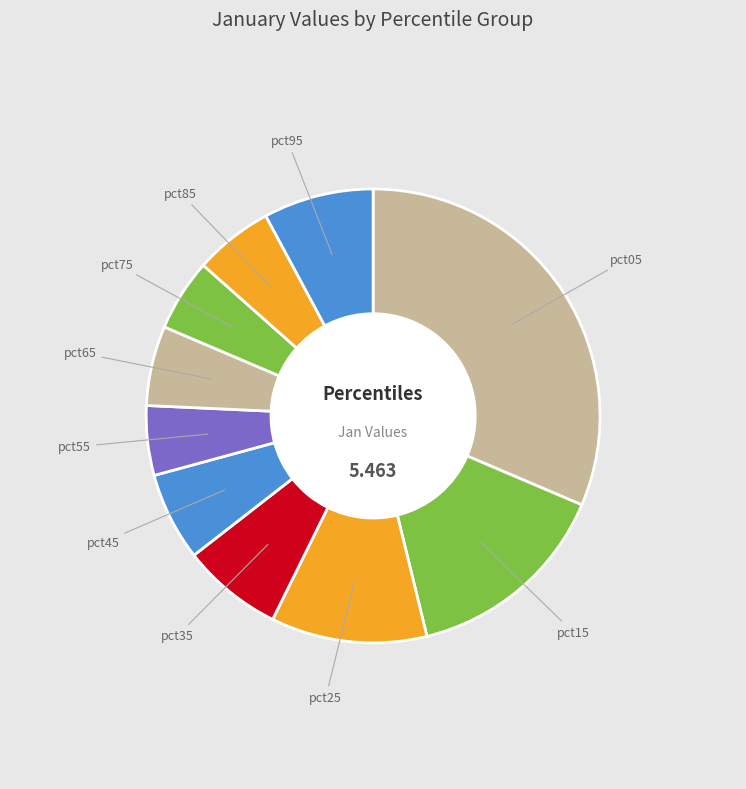

Which category has the biggest portion of the pie?

pct05